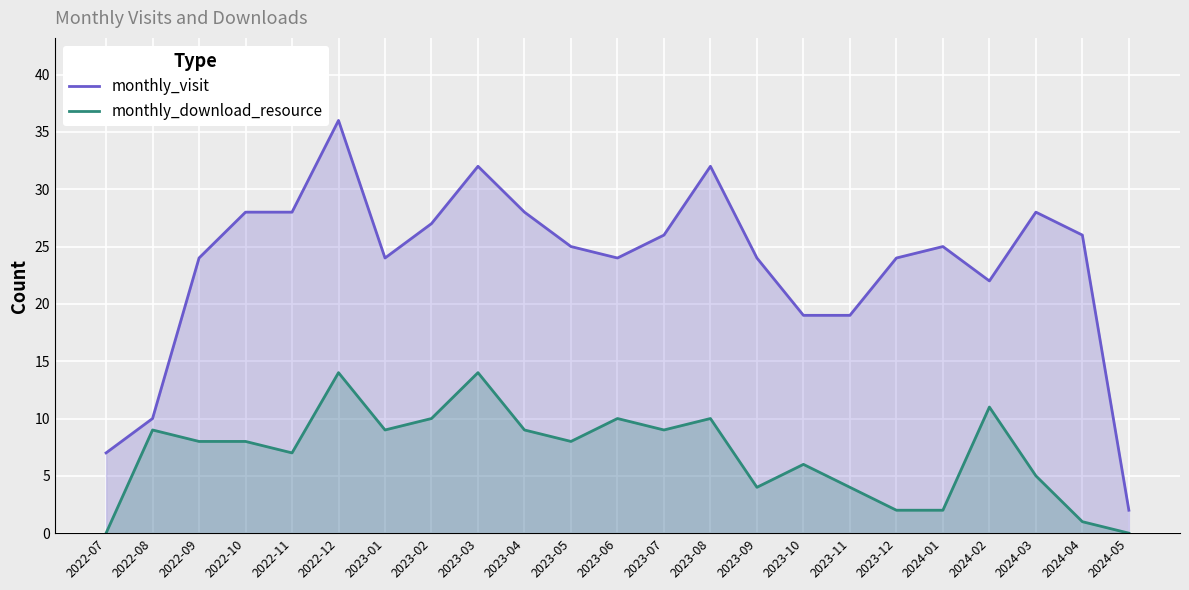

What is the sum of the monthly_download_resource values at 2023-09 and 2024-01?

6